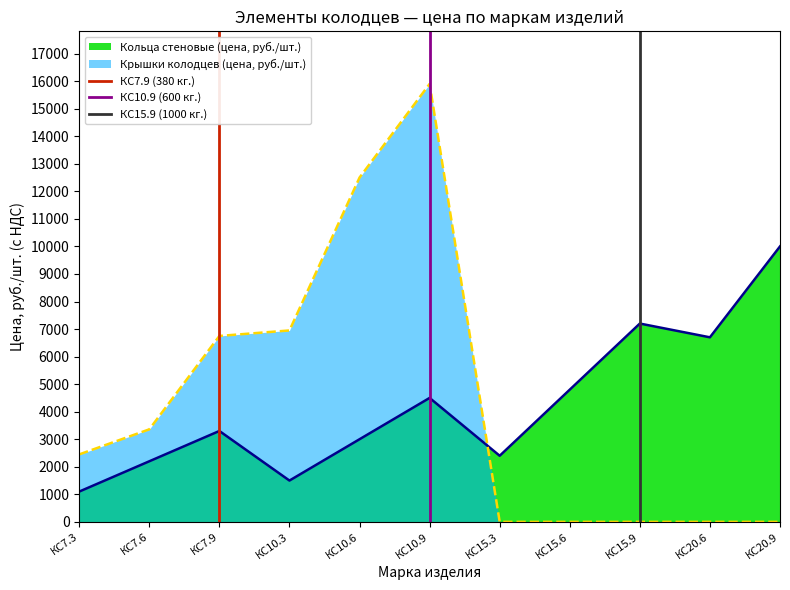

Is the value of Кольца стеновые (цена, руб./шт.) at КС20.6 greater than the value of Крышки колодцев (цена, руб./шт.) at КС15.3?

Yes